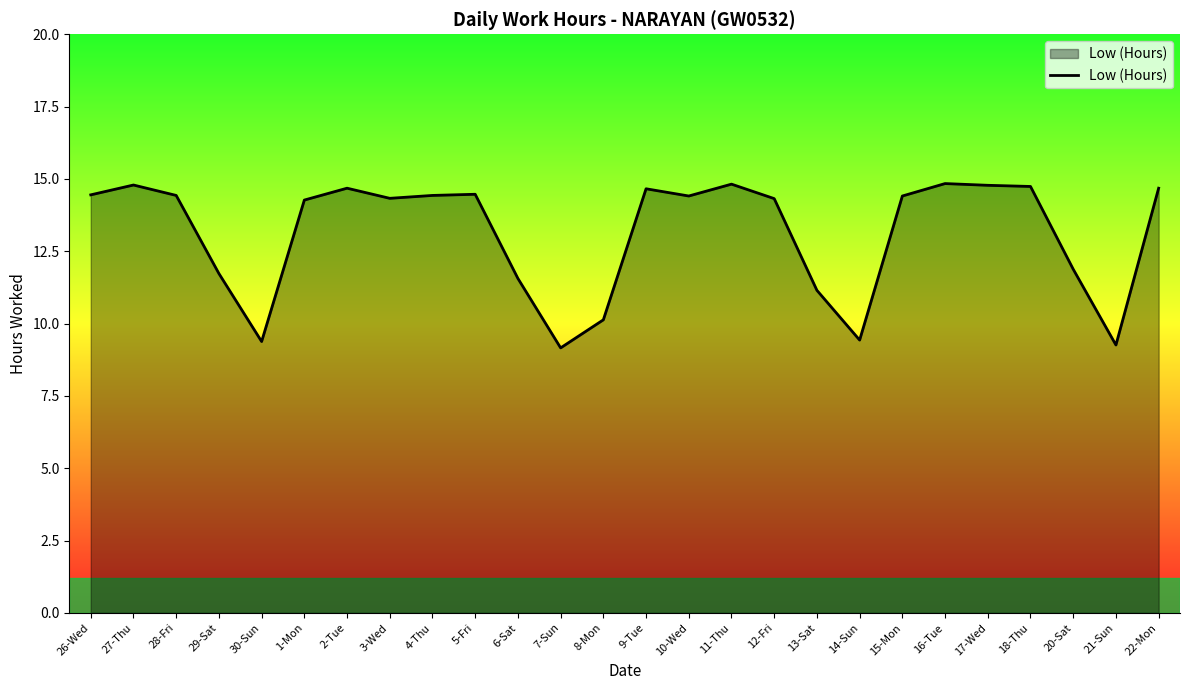

At which label does the data first exceed 14?

26-Wed